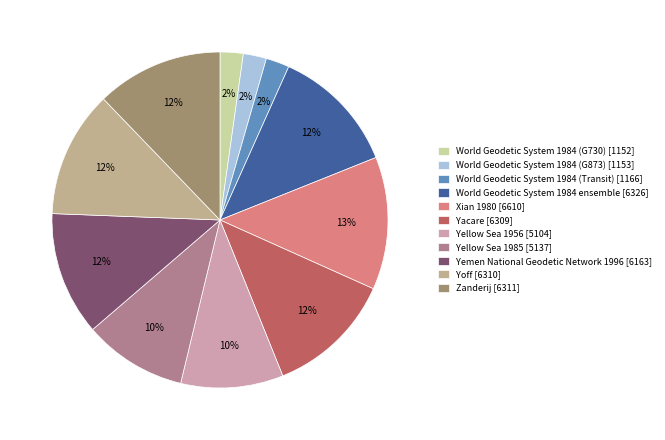

Does World Geodetic System 1984 (G730) account for over 50% of the chart?

No